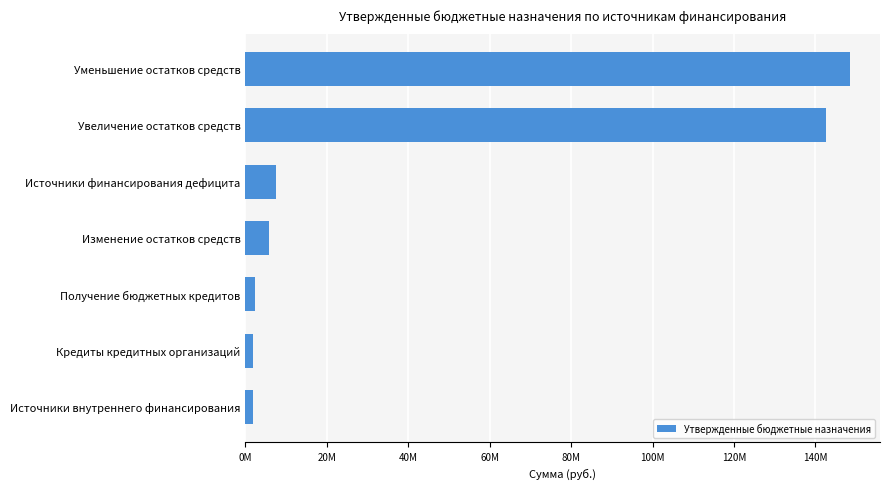

At which category does the chart reach its peak across all series?

Уменьшение остатков средств